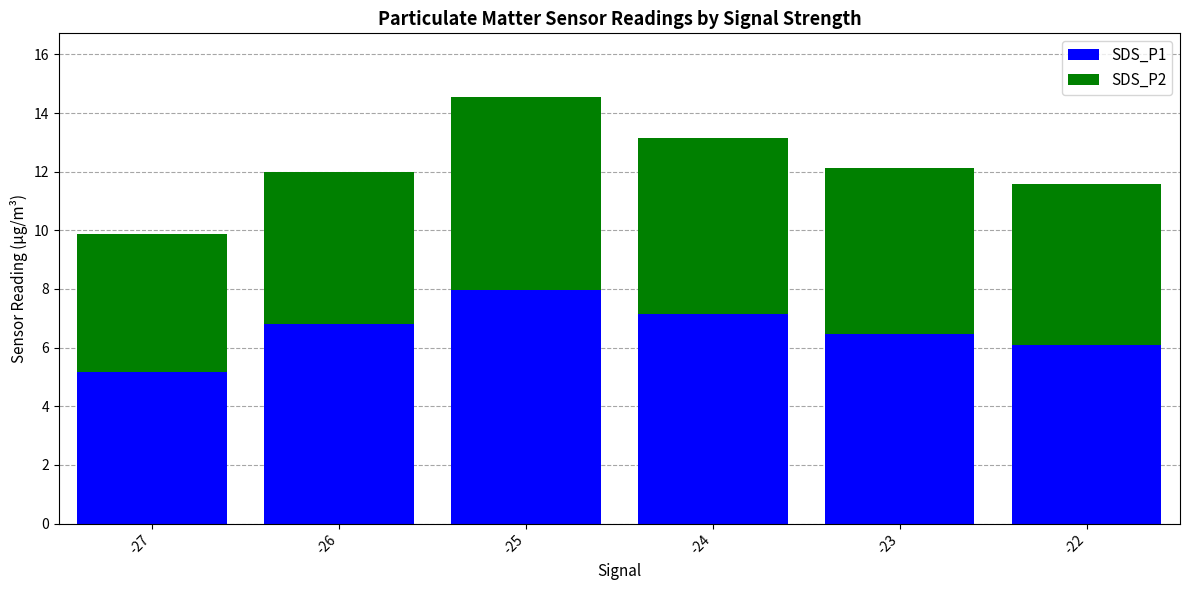

Are the bars horizontal?

No